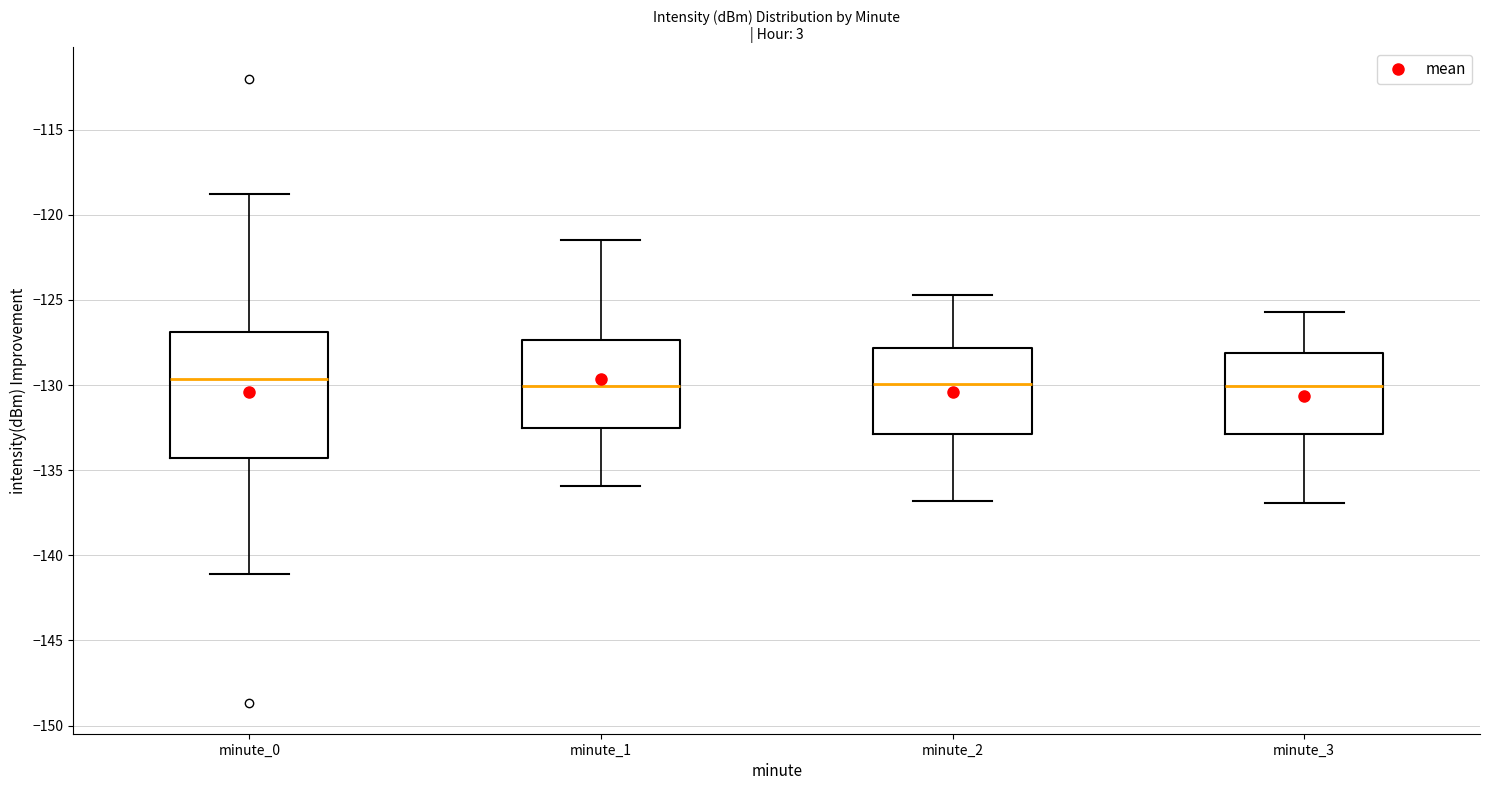

Where is the upper edge of the box for minute_3 on the y-axis? The values are not printed on the chart, so give them approximately, as read against the axis.

-128.0